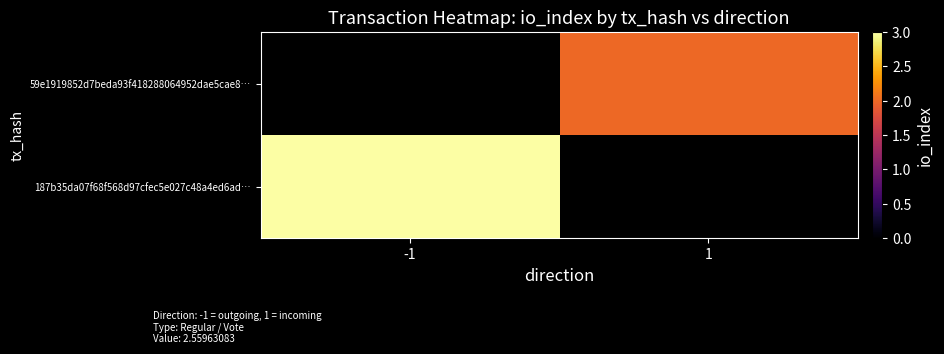

How many series are shown in this chart?

2